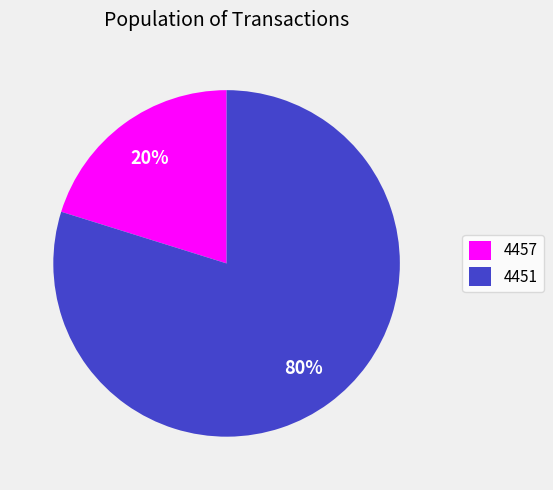

Rank the categories by value from highest to lowest.

4451, 4457